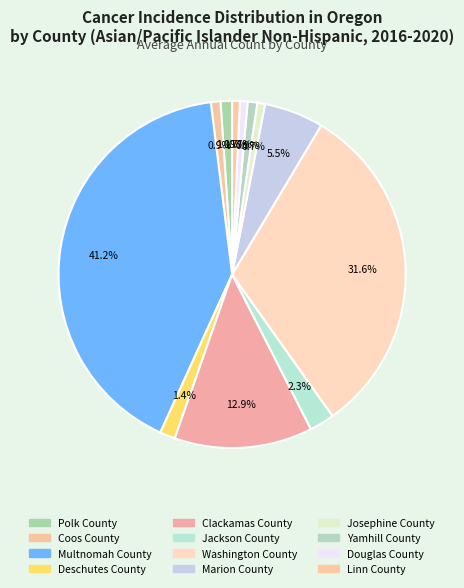

To the nearest percent, what is the average slice percentage?

8%